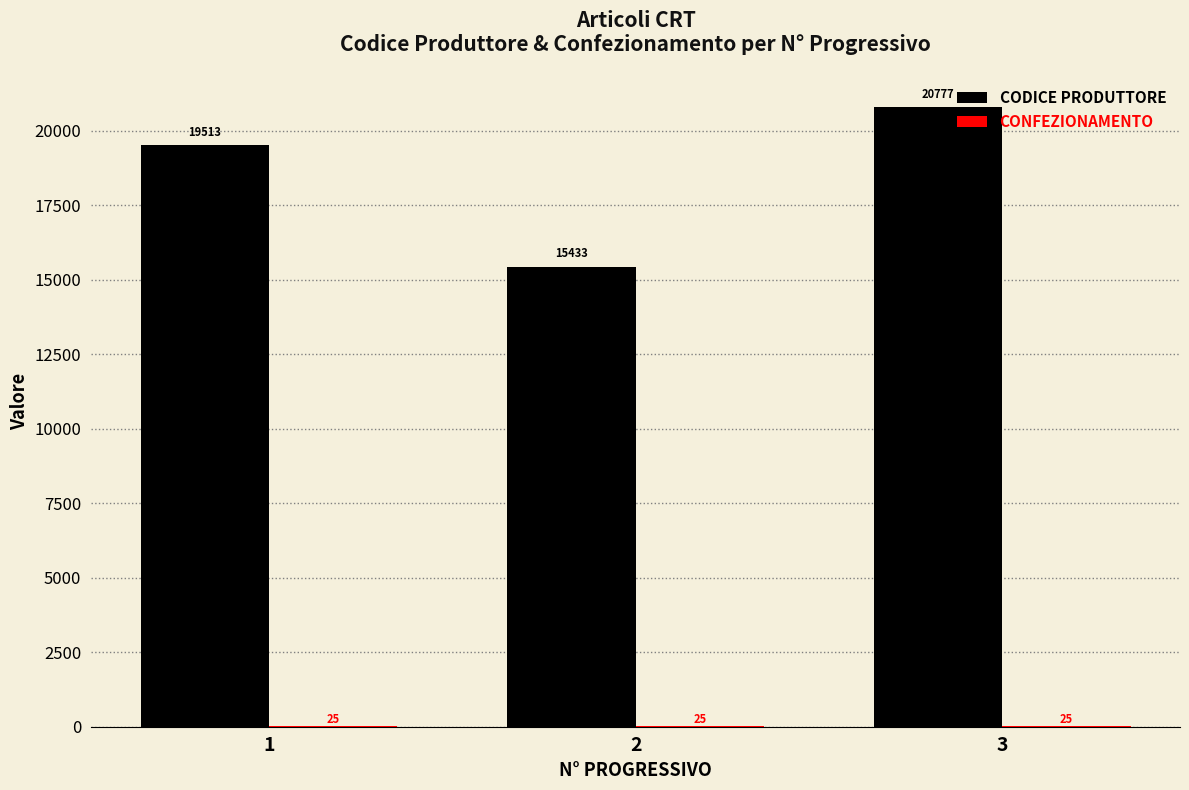

What is the spread (max minus min) of values at 1?

19488